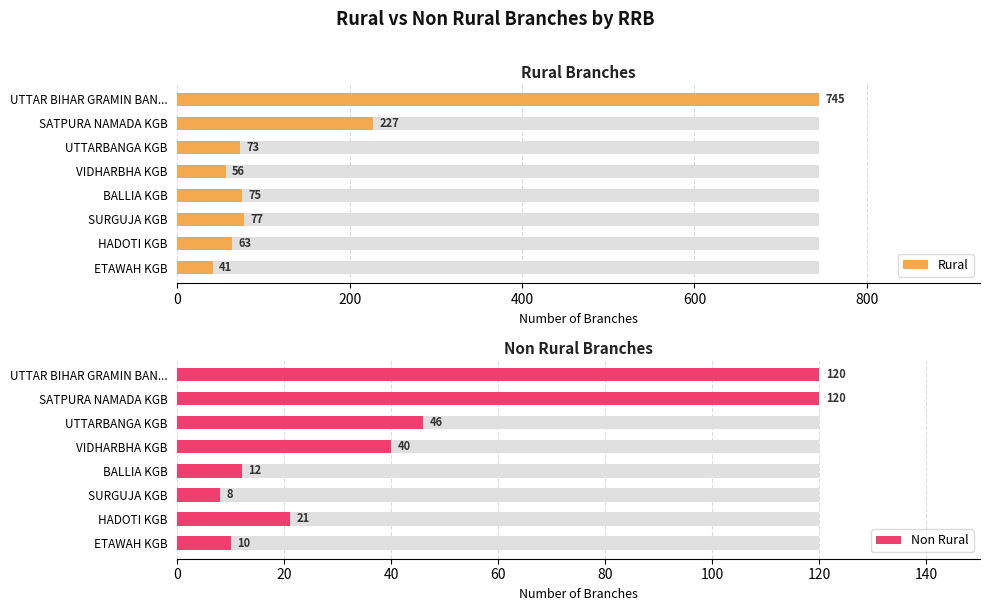

The Rural series shows 227 at SATPURA NAMADA KGB. True or false?

True